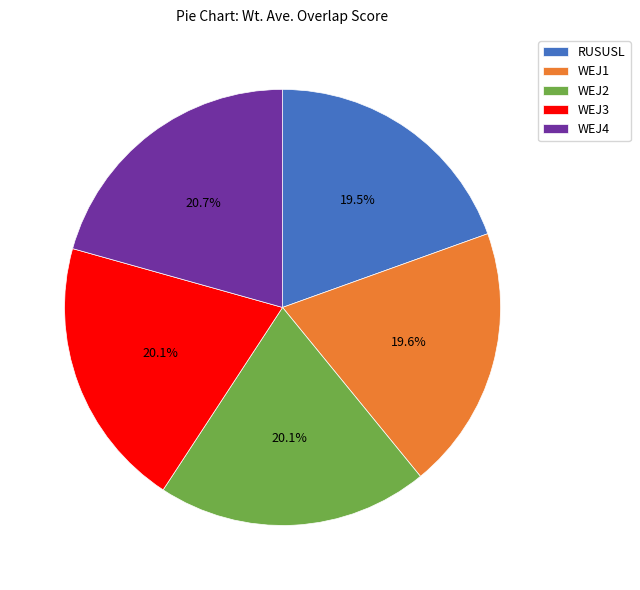

The WEJ2 slice represents 14% of the pie. True or false?

False